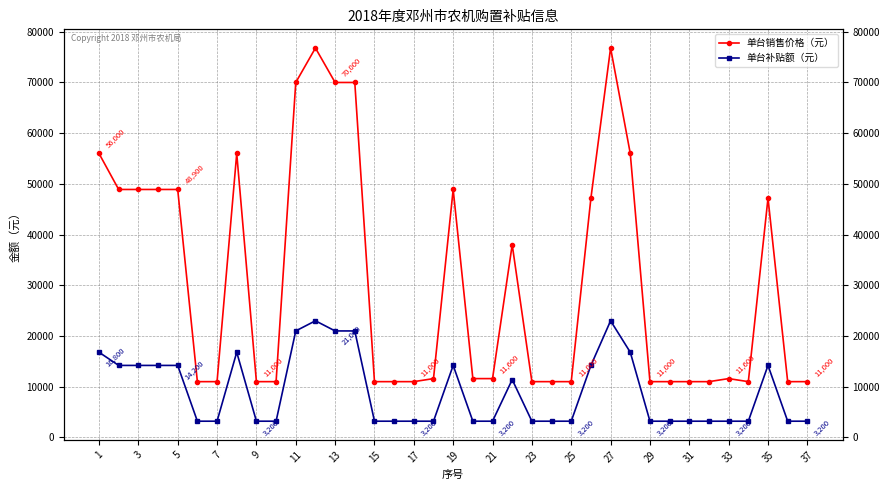

Is the value of 单台补贴额（元） at 23 greater than the value of 单台销售价格（元） at 36?

Yes